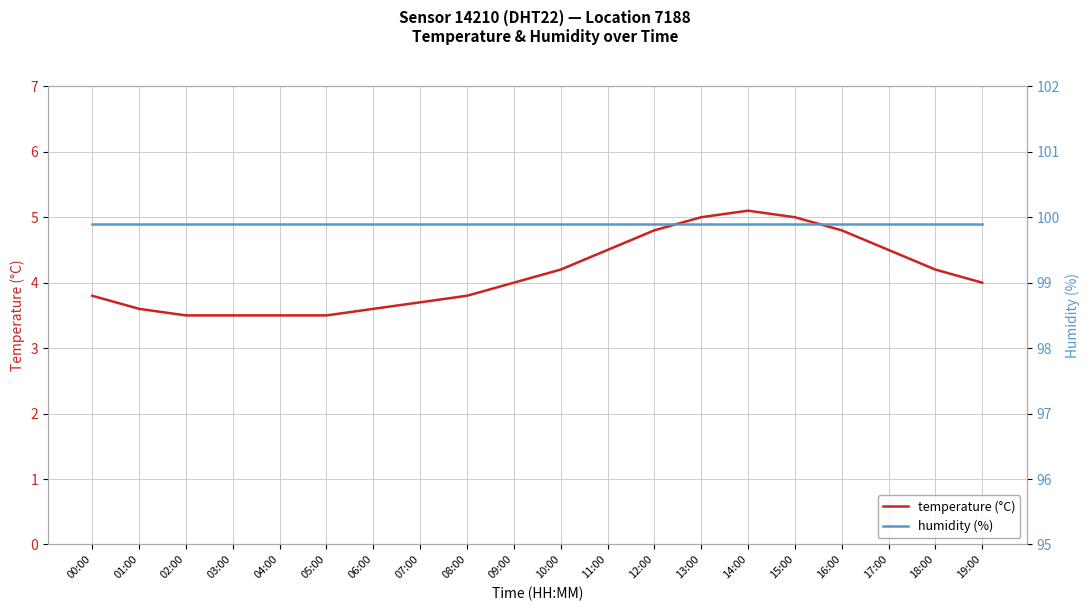

Which category has the lowest value in the humidity (%) series?

00:00